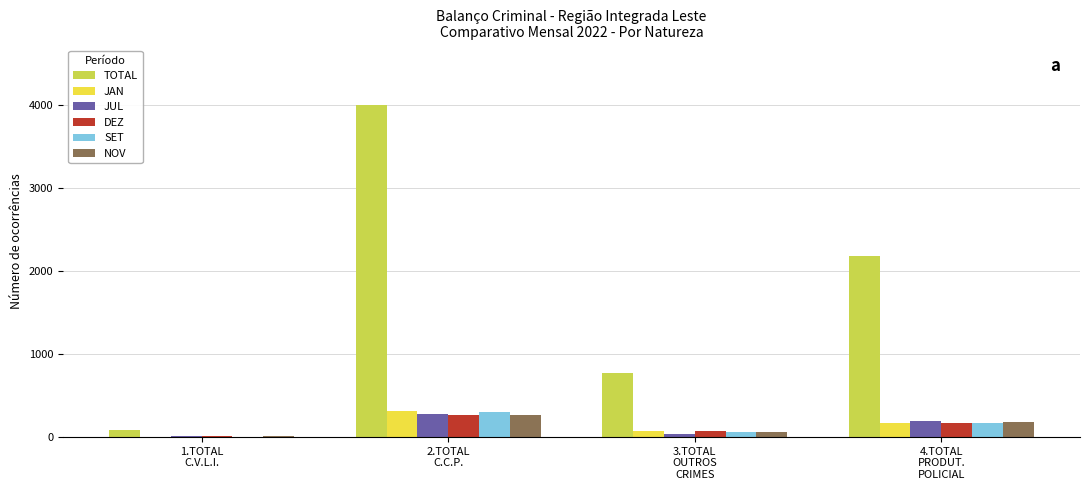

What is the sum of the SET values at 3.TOTAL
OUTROS
CRIMES and 4.TOTAL
PRODUT.
POLICIAL?

235